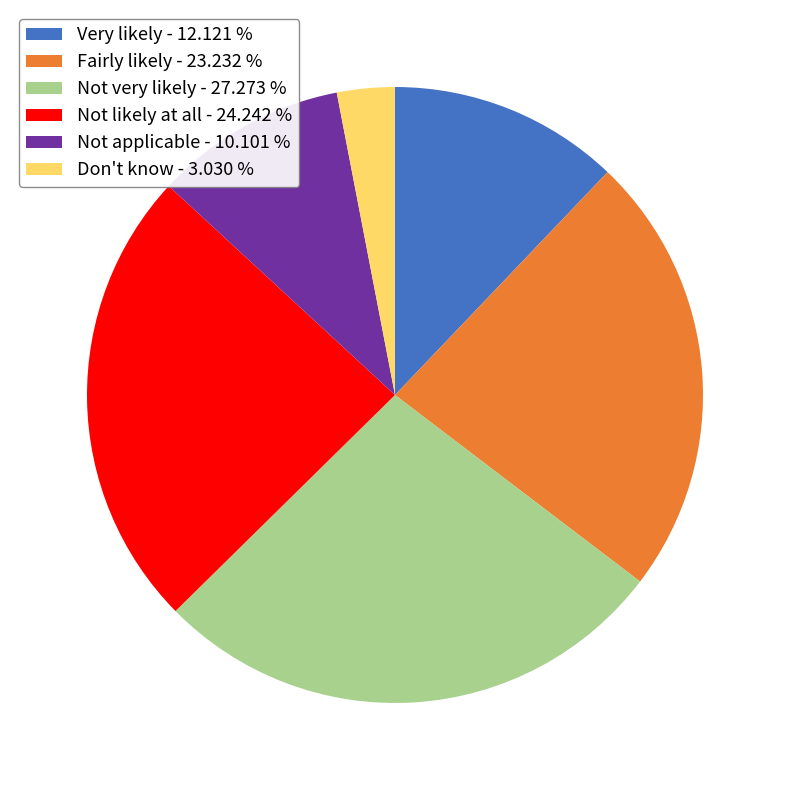

Is the sum of Not applicable - 10.101 % and Don't know - 3.030 % greater than half?

No